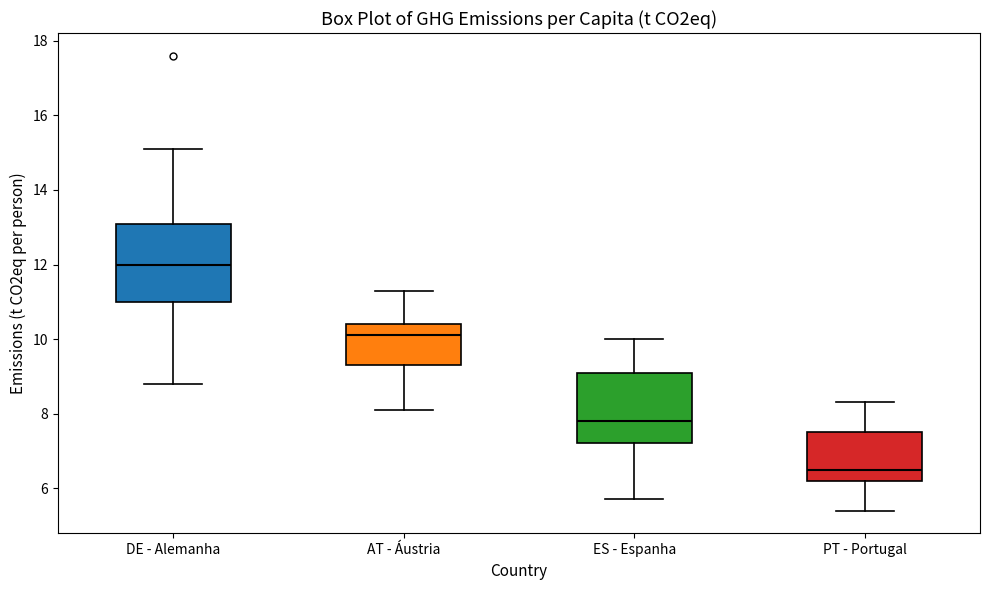

Which box's median line is the highest?

DE - Alemanha